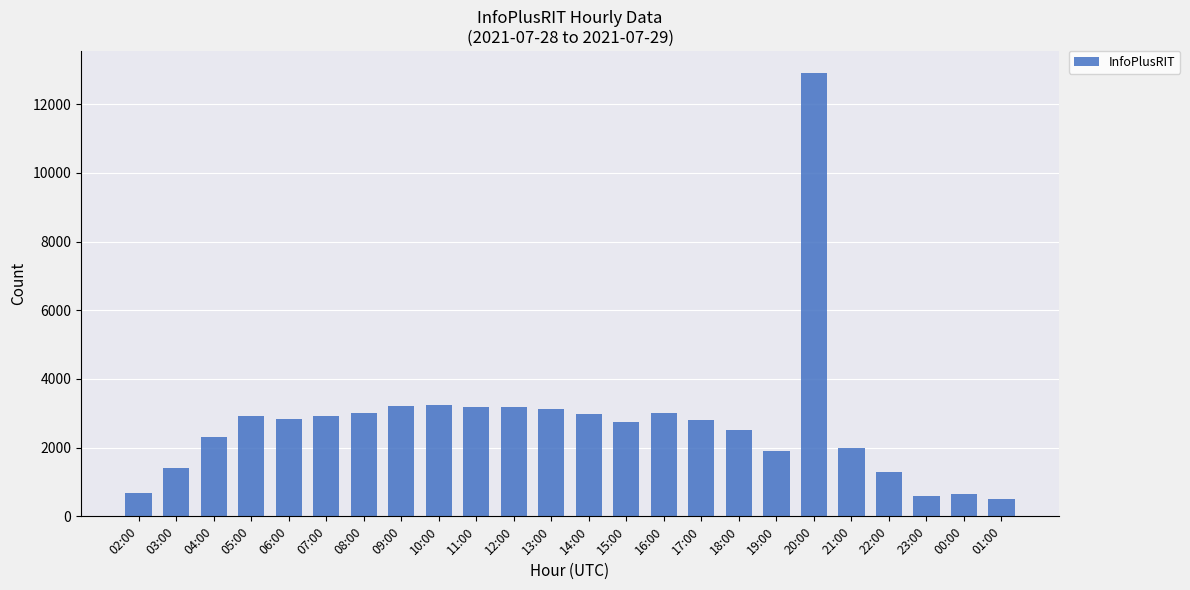

Approximately how many times larger is the value at 21:00 compared to 09:00?

0.6